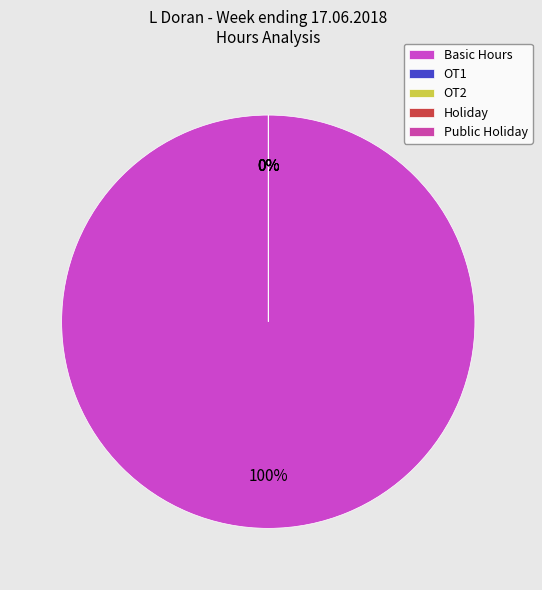

Combined, do OT2 and Public Holiday account for over 50%?

No